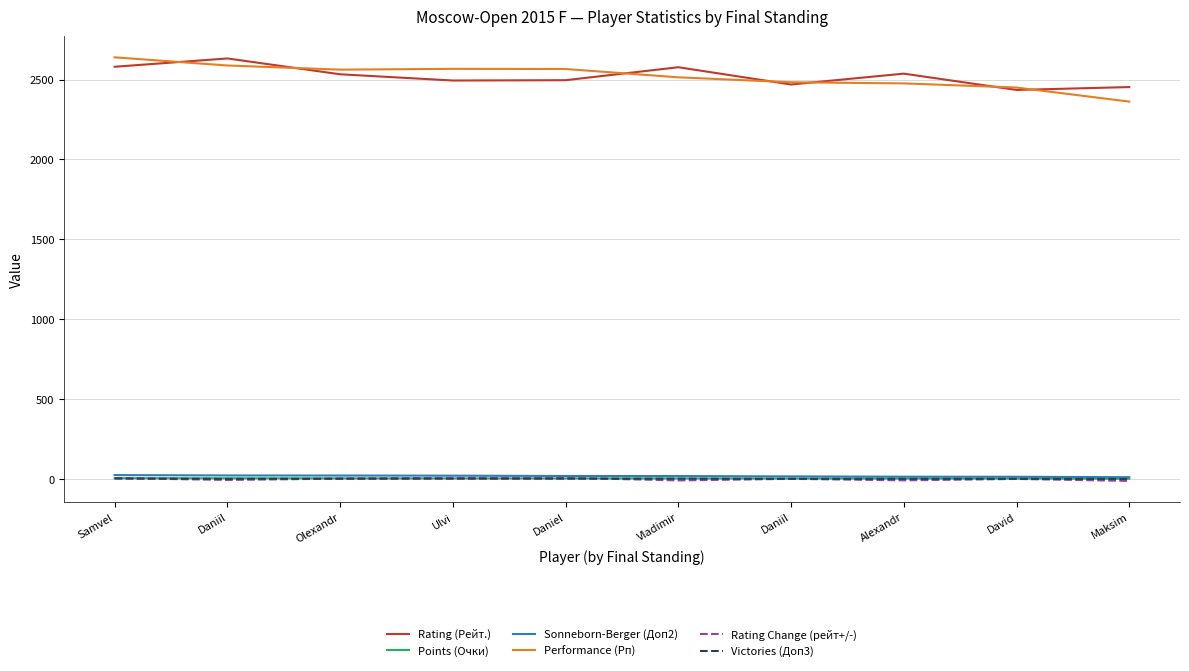

True or false: Performance (Рп) has more than 0 interior local peaks.

True